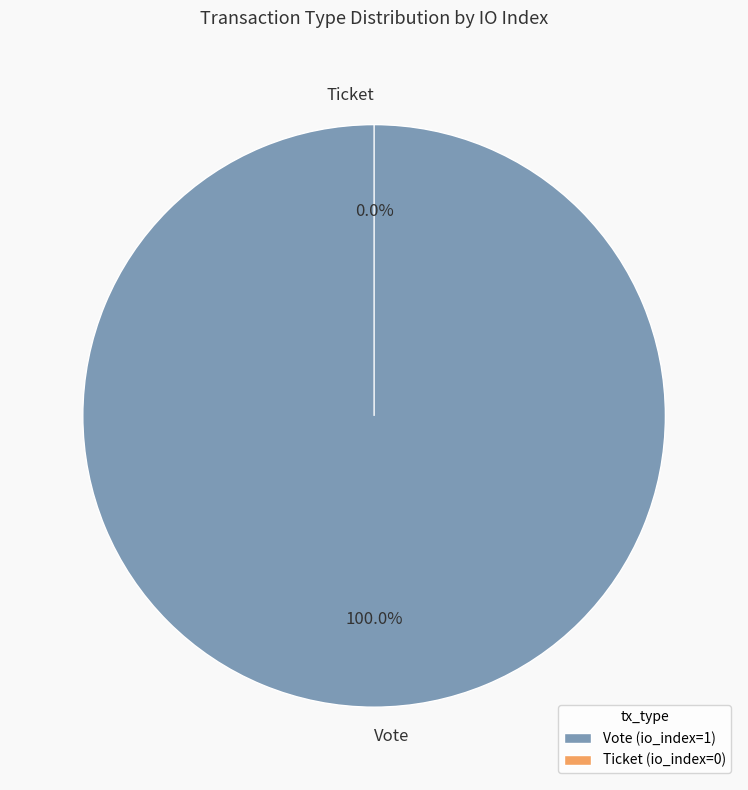

Does any single category account for the majority?

Yes